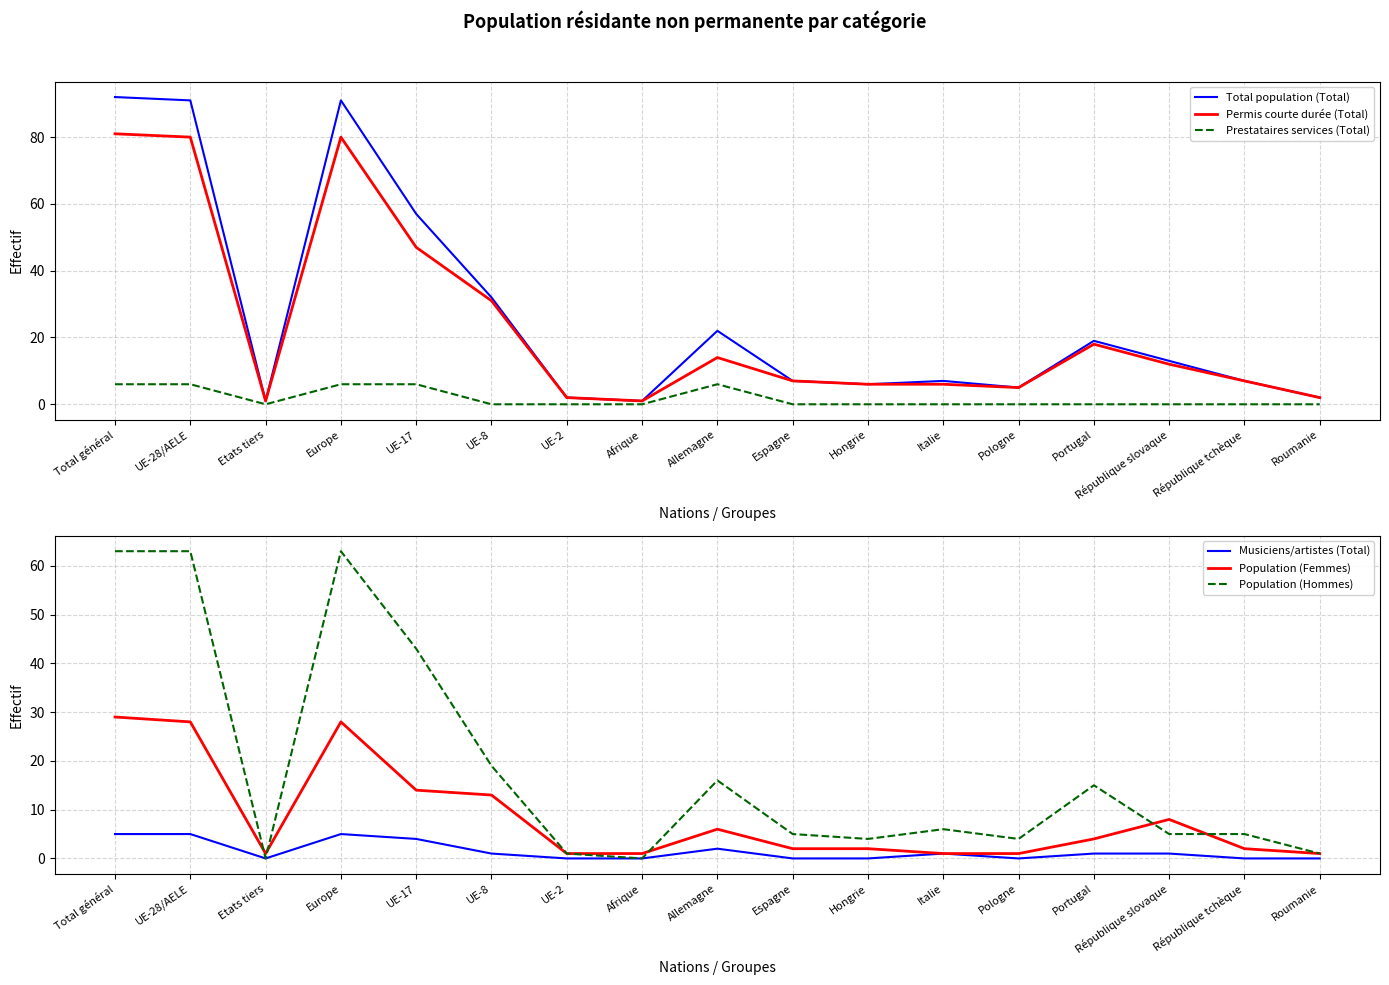

True or false: Prestataires services (Total) and Population (Hommes) cross at least once.

False